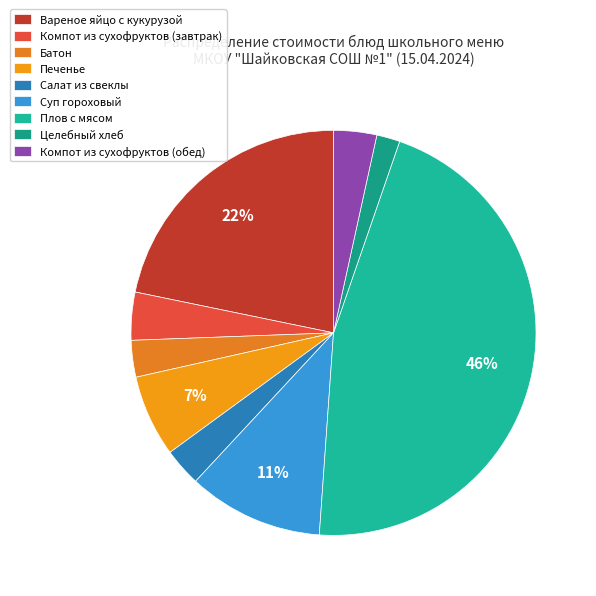

To the nearest percent, what portion does Салат из свеклы represent?

3%